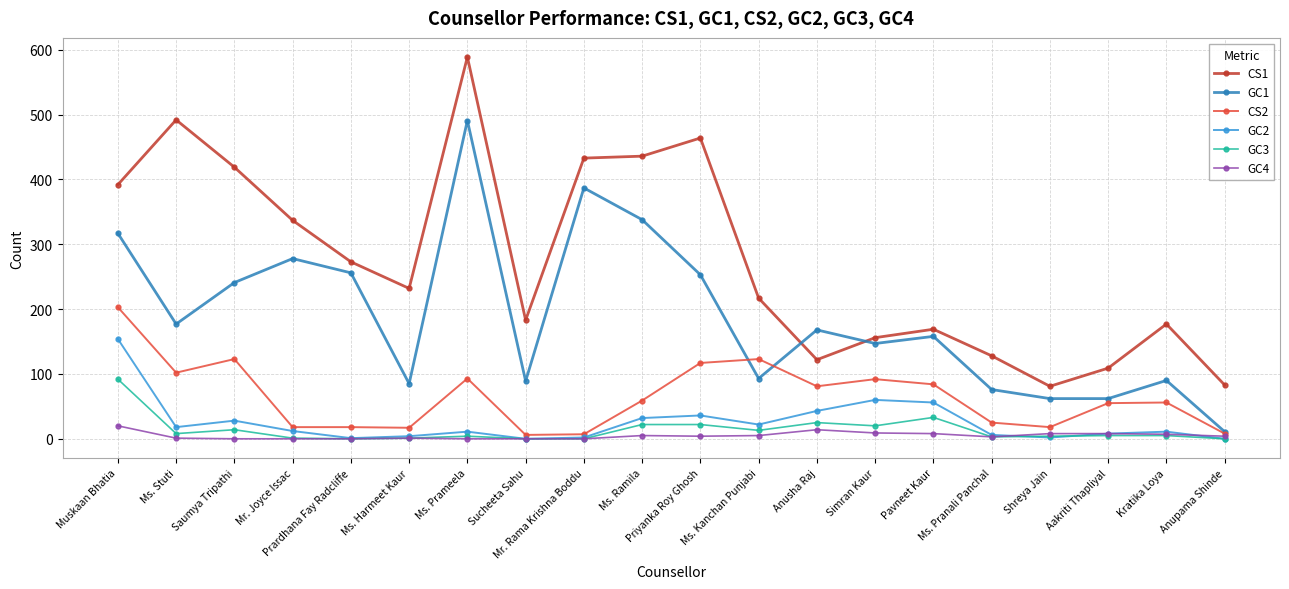

What is the value of the CS1 point at the 15th from the left?

169